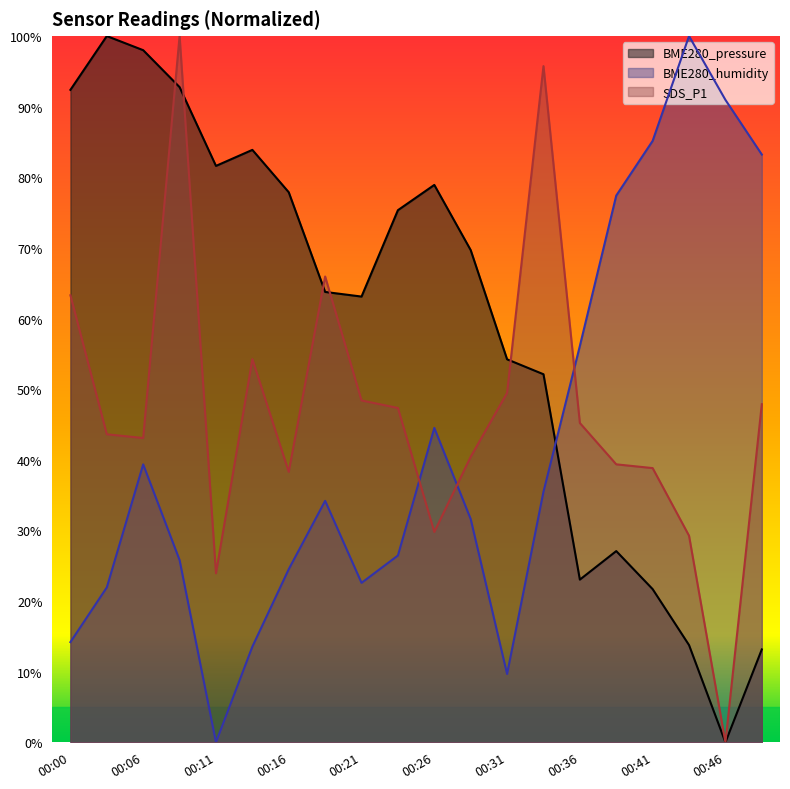

Which series ends up on top after the final intersection of BME280_humidity and SDS_P1?

BME280_humidity